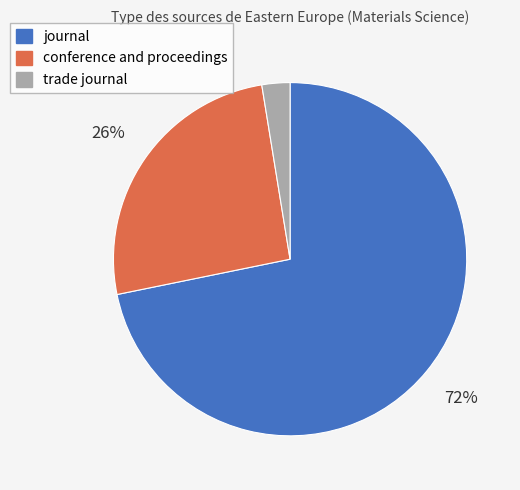

Which has a higher value, trade journal or journal?

journal